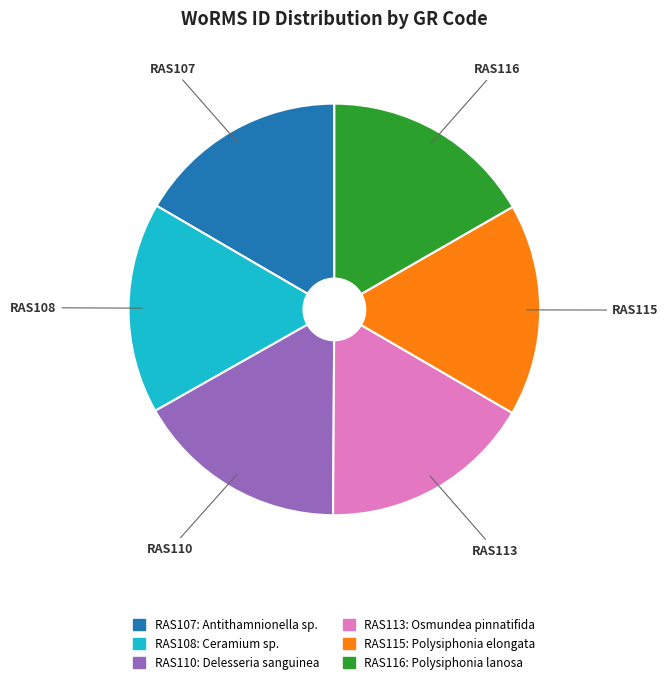

Is there any slice that represents more than half of the pie?

No